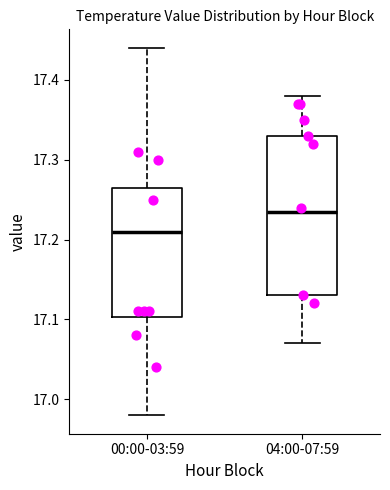

Reading left to right, transcribe this box plot: for each box, give where its median line is, the range the box spans, and where its two whiskers end, as read against the y-axis. The values are not printed on the chart, so give them approximately, as read against the axis.

00:00-03:59: median 17.21, box 17.10 to 17.27, whiskers 16.98 to 17.44
04:00-07:59: median 17.24, box 17.13 to 17.33, whiskers 17.07 to 17.38